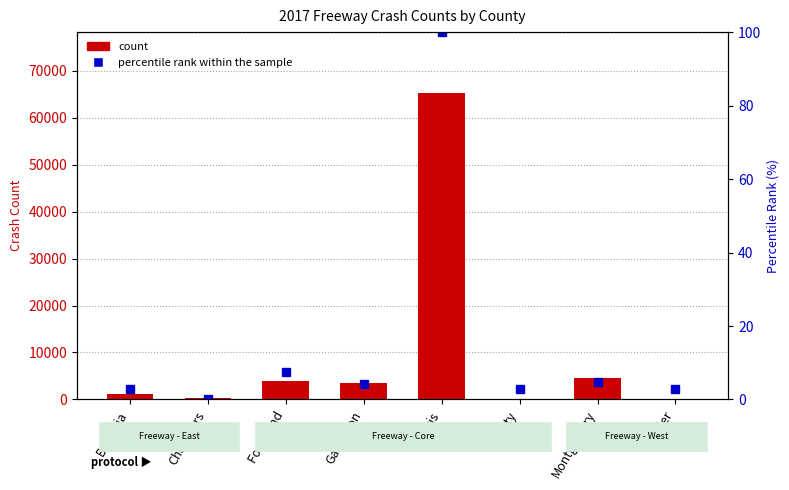

At which label does K percentile rank first exceed 4?

Fort Bend